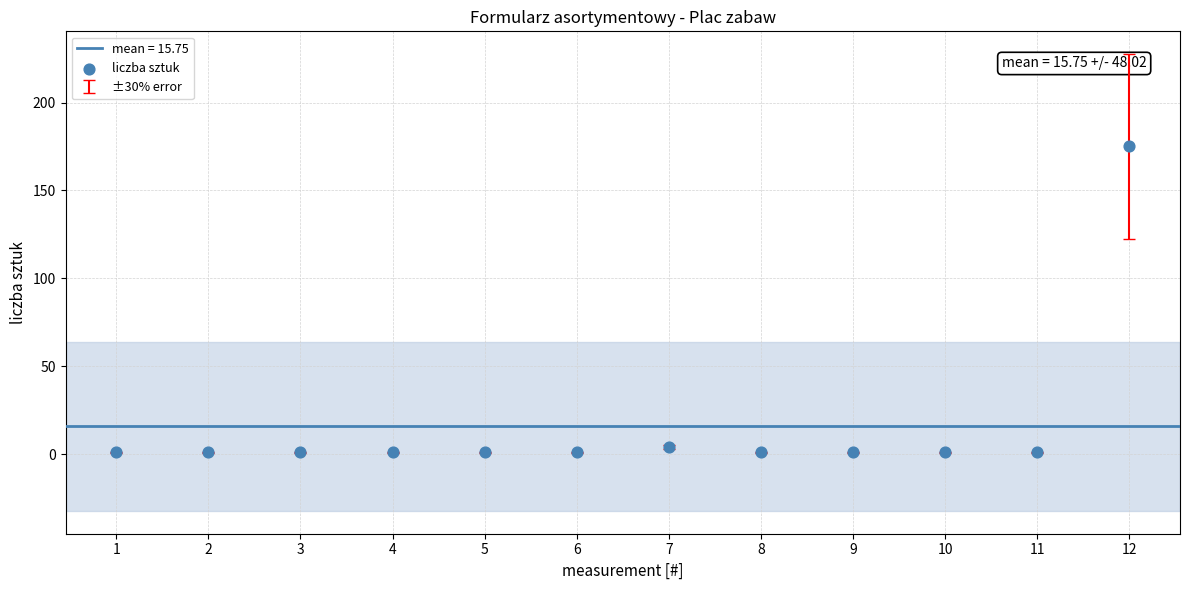

What is the range of Y values (max minus min)?

174